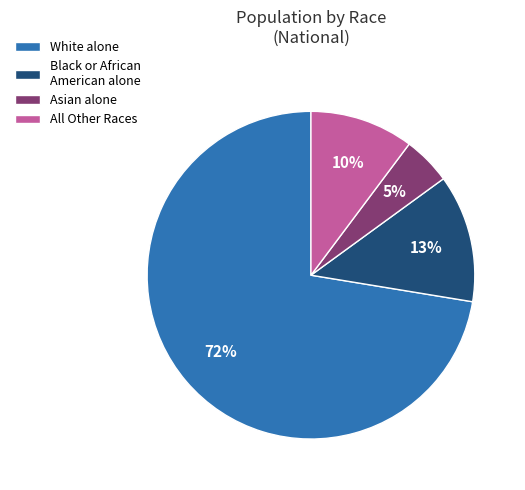

How many slices are in this pie chart?

4